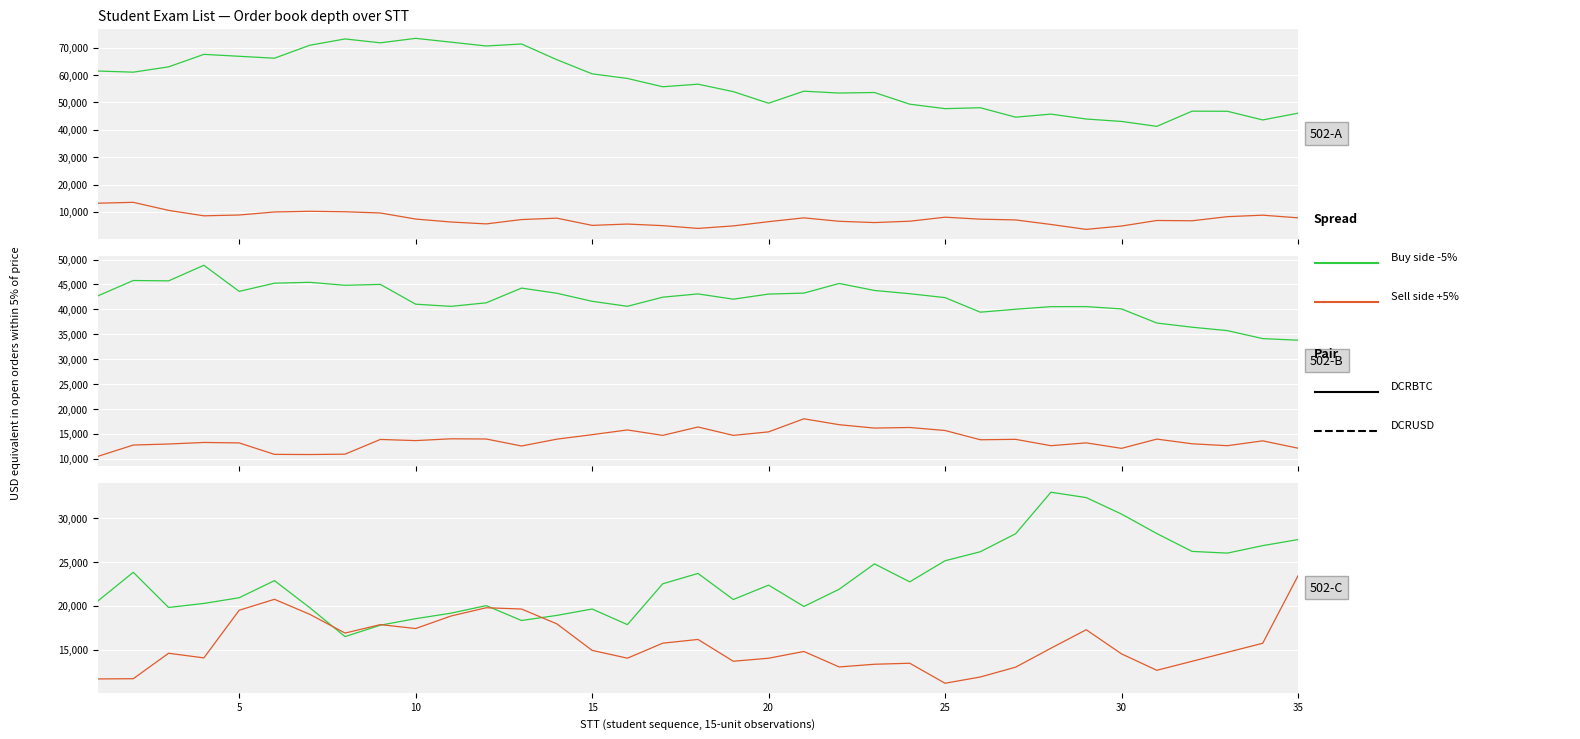

How many interior local valleys does the Buy side -5% series have?

8